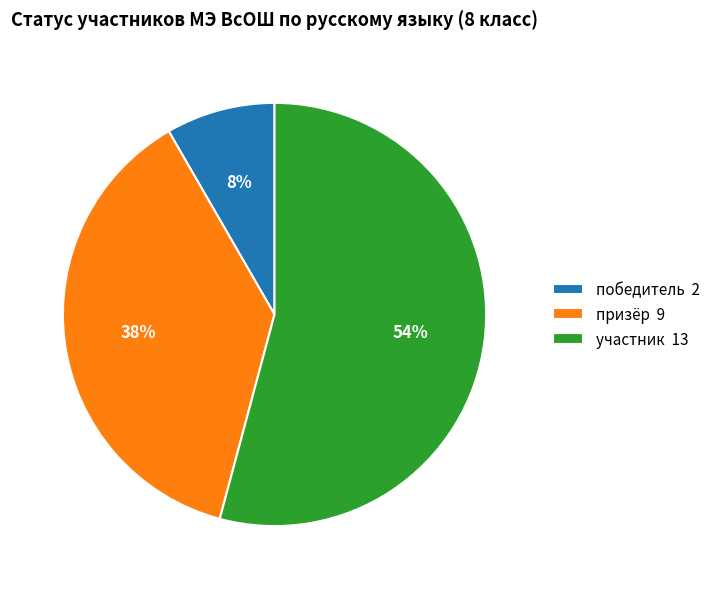

Does призёр represent more than half of the total?

No